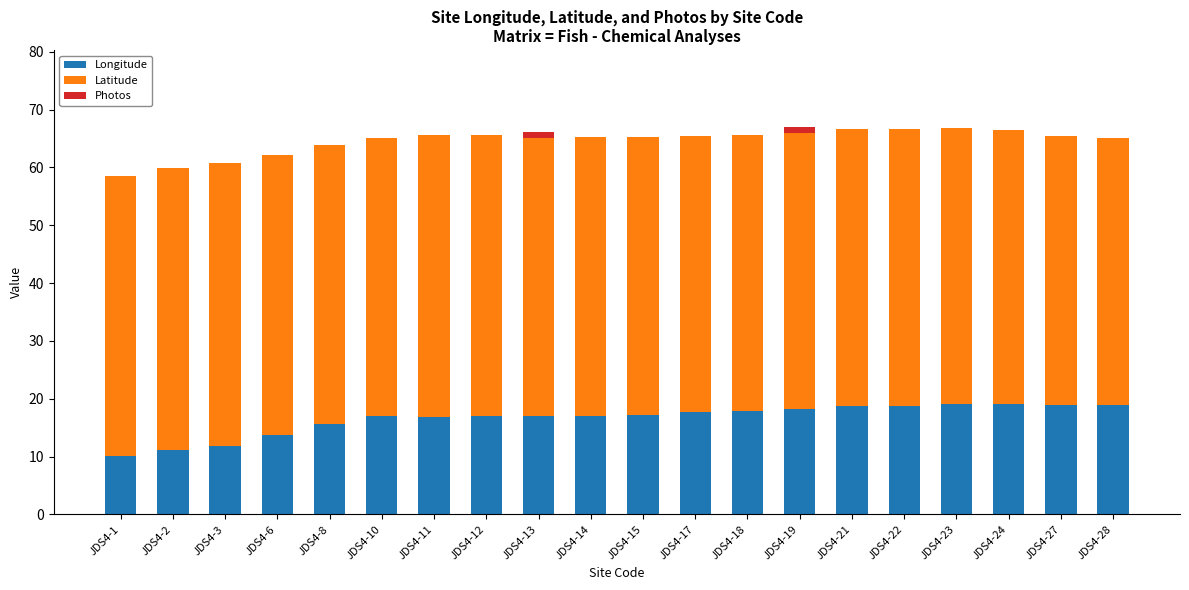

What is the sum of the Longitude values at JDS4-27 and JDS4-28?

37.8